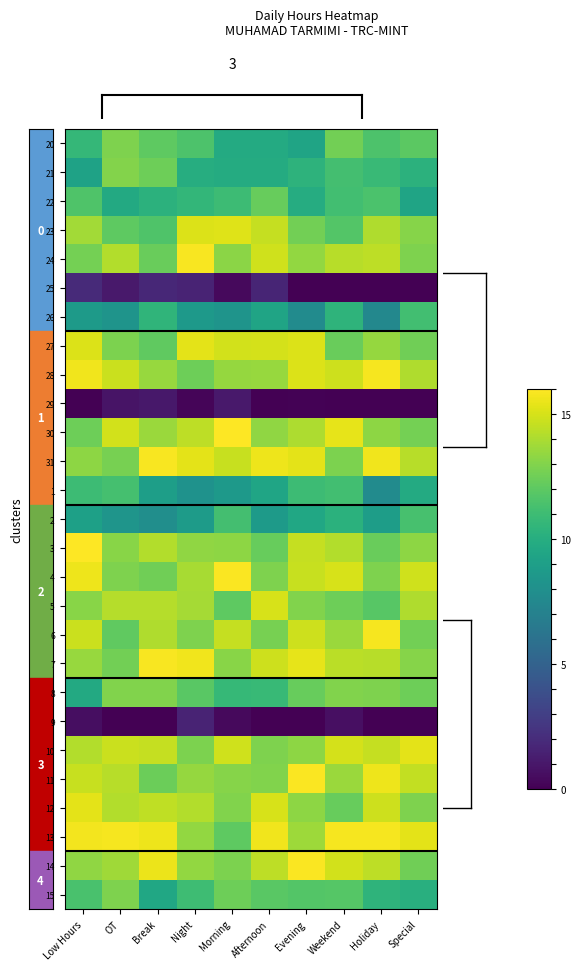

Reading left to right, transcribe all the data shown in this chart.

20: Low Hours=10.6	OT=12.9	Break=12.1	Night=11.5	Morning=9.8	Afternoon=9.8	Evening=9.4	Weekend=12.6	Holiday=11.5	Special=12.0
21: Low Hours=9.2	OT=13.0	Break=12.5	Night=10.0	Morning=9.9	Afternoon=9.9	Evening=10.4	Weekend=11.2	Holiday=10.9	Special=10.3
22: Low Hours=11.6	OT=9.7	Break=10.3	Night=10.6	Morning=11.0	Afternoon=12.3	Evening=9.9	Weekend=11.2	Holiday=11.5	Special=9.3
23: Low Hours=13.8	OT=12.0	Break=11.6	Night=15.1	Morning=15.2	Afternoon=14.6	Evening=12.6	Weekend=11.7	Holiday=14.1	Special=13.1
24: Low Hours=12.7	OT=14.2	Break=12.3	Night=15.8	Morning=13.2	Afternoon=14.8	Evening=13.4	Weekend=14.3	Holiday=14.4	Special=12.9
25: Low Hours=1.9	OT=1.1	Break=1.8	Night=1.6	Morning=0.4	Afternoon=1.7	Evening=0.0	Weekend=0.0	Holiday=0.0	Special=0.0
26: Low Hours=8.7	OT=8.3	Break=10.5	Night=8.6	Morning=8.3	Afternoon=9.4	Evening=7.7	Weekend=10.4	Holiday=7.5	Special=11.1
27: Low Hours=15.1	OT=12.9	Break=12.1	Night=15.3	Morning=14.9	Afternoon=15.0	Evening=15.1	Weekend=12.4	Holiday=13.5	Special=12.5
28: Low Hours=15.7	OT=14.7	Break=13.5	Night=12.5	Morning=13.5	Afternoon=13.5	Evening=15.1	Weekend=14.8	Holiday=15.8	Special=14.1
29: Low Hours=0.0	OT=0.9	Break=1.0	Night=0.2	Morning=1.1	Afternoon=0.0	Evening=0.1	Weekend=0.0	Holiday=0.0	Special=0.0
30: Low Hours=12.5	OT=14.9	Break=13.6	Night=14.4	Morning=16.0	Afternoon=13.4	Evening=14.0	Weekend=15.4	Holiday=13.3	Special=12.7
31: Low Hours=13.3	OT=12.7	Break=15.8	Night=15.3	Morning=14.6	Afternoon=15.6	Evening=15.3	Weekend=12.8	Holiday=15.7	Special=14.3
1: Low Hours=10.9	OT=11.3	Break=9.0	Night=8.2	Morning=8.6	Afternoon=9.4	Evening=11.0	Weekend=11.2	Holiday=7.7	Special=9.8
2: Low Hours=9.1	OT=8.3	Break=7.9	Night=8.8	Morning=11.2	Afternoon=8.7	Evening=9.5	Weekend=10.2	Holiday=8.9	Special=11.3
3: Low Hours=16.0	OT=13.2	Break=14.1	Night=13.4	Morning=13.3	Afternoon=12.3	Evening=14.6	Weekend=14.2	Holiday=12.4	Special=13.3
4: Low Hours=15.6	OT=12.9	Break=12.5	Night=13.9	Morning=15.9	Afternoon=12.9	Evening=14.6	Weekend=15.0	Holiday=12.9	Special=14.9
5: Low Hours=13.2	OT=14.2	Break=14.2	Night=13.8	Morning=12.1	Afternoon=15.0	Evening=13.0	Weekend=12.4	Holiday=11.9	Special=14.1
6: Low Hours=14.7	OT=12.1	Break=14.1	Night=12.9	Morning=14.6	Afternoon=12.7	Evening=14.8	Weekend=13.6	Holiday=15.8	Special=12.6
7: Low Hours=13.5	OT=12.6	Break=15.8	Night=15.6	Morning=13.2	Afternoon=14.8	Evening=15.4	Weekend=14.4	Holiday=14.3	Special=13.1
8: Low Hours=9.7	OT=12.9	Break=13.0	Night=11.9	Morning=10.7	Afternoon=10.8	Evening=12.3	Weekend=12.9	Holiday=12.9	Special=12.5
9: Low Hours=0.6	OT=0.0	Break=0.0	Night=1.6	Morning=0.4	Afternoon=0.0	Evening=0.0	Weekend=0.7	Holiday=0.0	Special=0.0
10: Low Hours=14.2	OT=14.7	Break=14.6	Night=12.9	Morning=14.8	Afternoon=12.9	Evening=13.3	Weekend=15.0	Holiday=14.6	Special=15.4
11: Low Hours=14.7	OT=14.3	Break=12.4	Night=13.5	Morning=13.1	Afternoon=13.0	Evening=15.9	Weekend=13.6	Holiday=15.6	Special=14.5
12: Low Hours=15.3	OT=14.2	Break=14.5	Night=14.1	Morning=13.0	Afternoon=15.1	Evening=13.3	Weekend=12.3	Holiday=14.8	Special=12.9
13: Low Hours=15.7	OT=15.8	Break=15.6	Night=13.4	Morning=12.0	Afternoon=15.7	Evening=13.7	Weekend=15.8	Holiday=15.8	Special=15.4
14: Low Hours=13.3	OT=13.7	Break=15.6	Night=13.4	Morning=12.8	Afternoon=14.4	Evening=15.9	Weekend=14.9	Holiday=14.4	Special=12.5
15: Low Hours=11.4	OT=12.9	Break=9.5	Night=11.0	Morning=12.5	Afternoon=11.9	Evening=11.7	Weekend=11.8	Holiday=10.4	Special=10.1